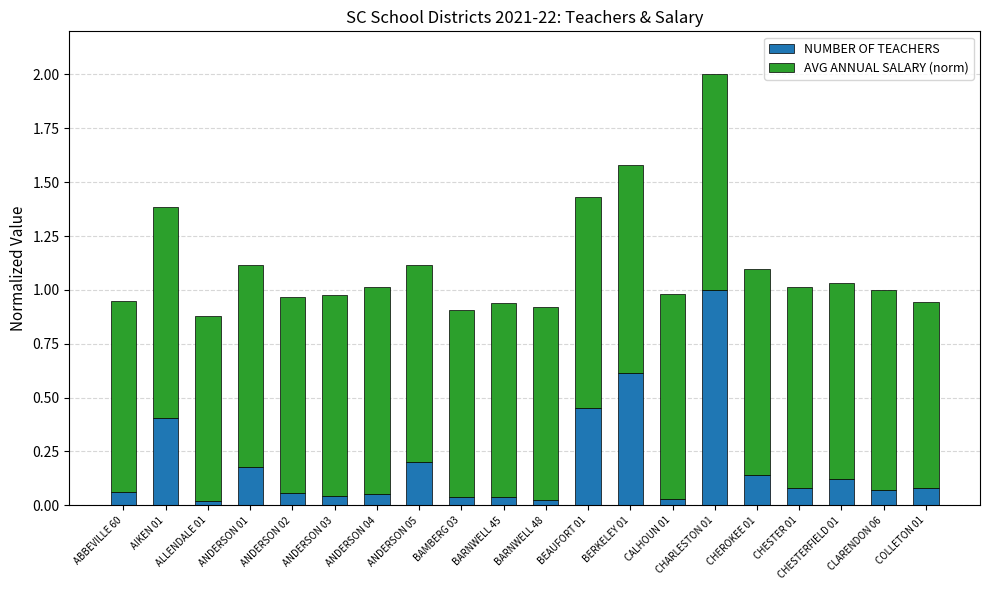

Is it true that NUMBER OF TEACHERS equals 0.5 at CHARLESTON 01?

False